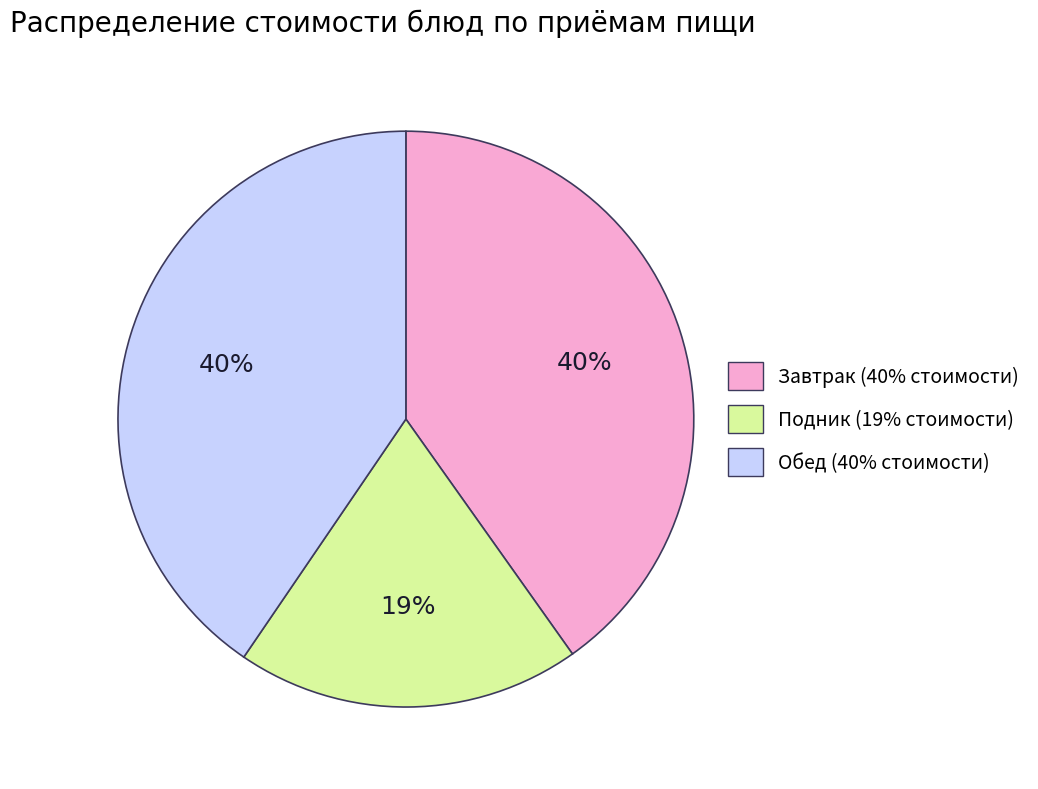

Is there a majority slice in this chart?

No